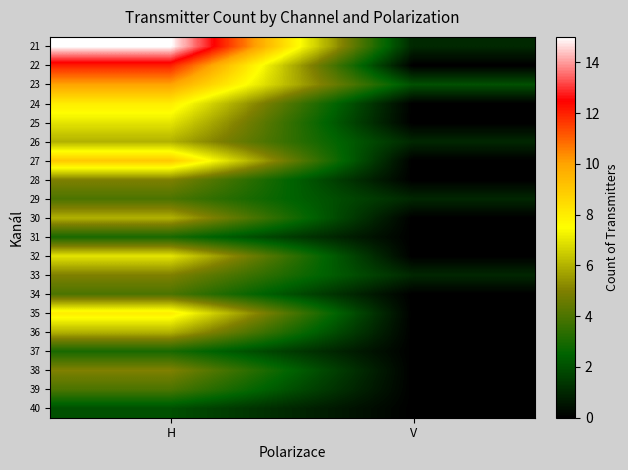

Reading left to right, what are all the values shown in this chart?

21: H=15	V=1
22: H=12	V=0
23: H=10	V=2
24: H=8	V=0
25: H=7	V=0
26: H=6	V=1
27: H=9	V=0
28: H=5	V=0
29: H=4	V=1
30: H=6	V=0
31: H=3	V=0
32: H=7	V=0
33: H=5	V=1
34: H=4	V=0
35: H=8	V=0
36: H=6	V=0
37: H=3	V=0
38: H=5	V=0
39: H=4	V=0
40: H=2	V=0